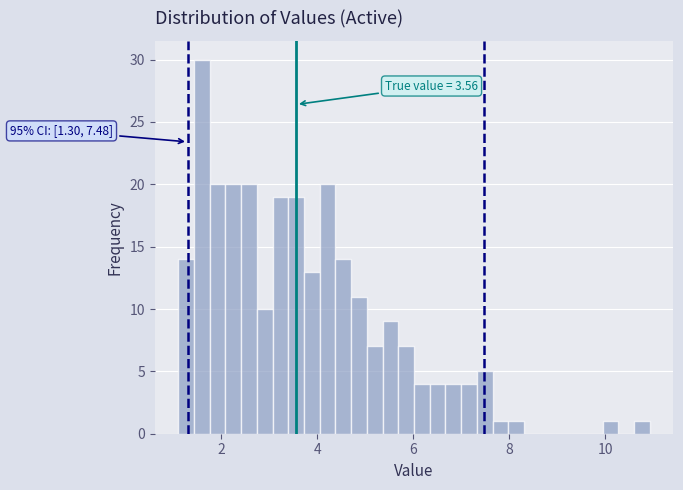

Around what value on the x-axis is the tallest bar? Give the approximate position of its centre, as read against the axis.

1.6